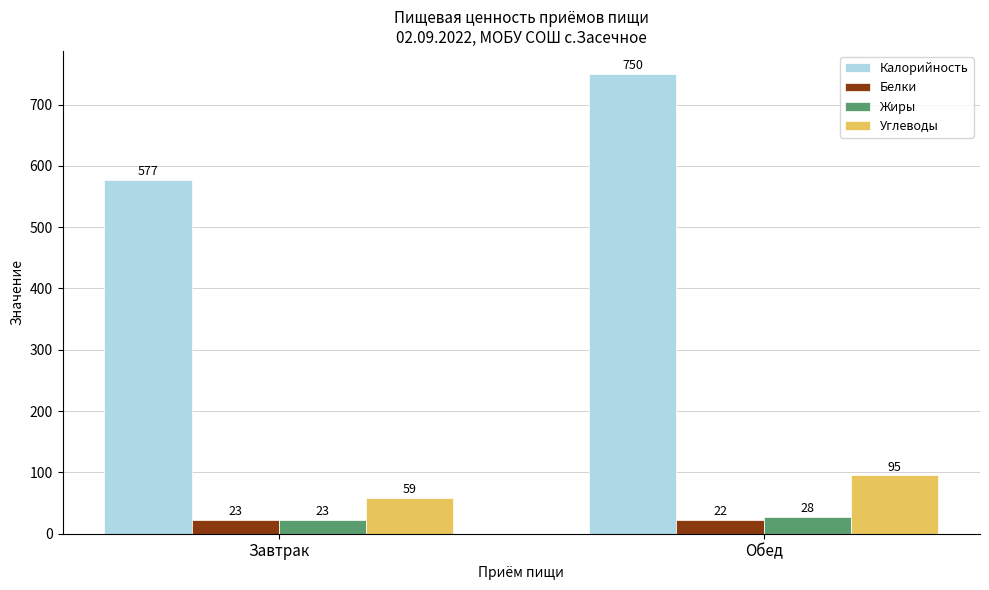

At which label does Углеводы reach its peak?

Обед